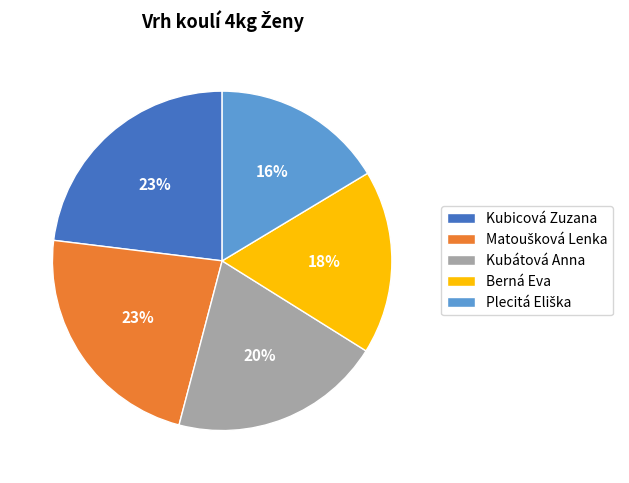

To the nearest percent, what portion does Kubicová Zuzana represent?

23%